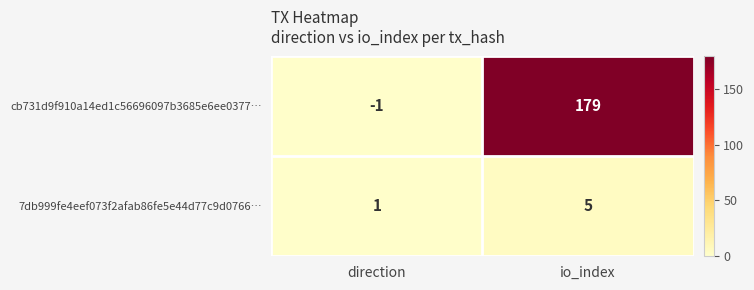

The value of 7db999fe4eef073f2afab86fe5e44d77c9d0766… at direction is 2. True or false?

False